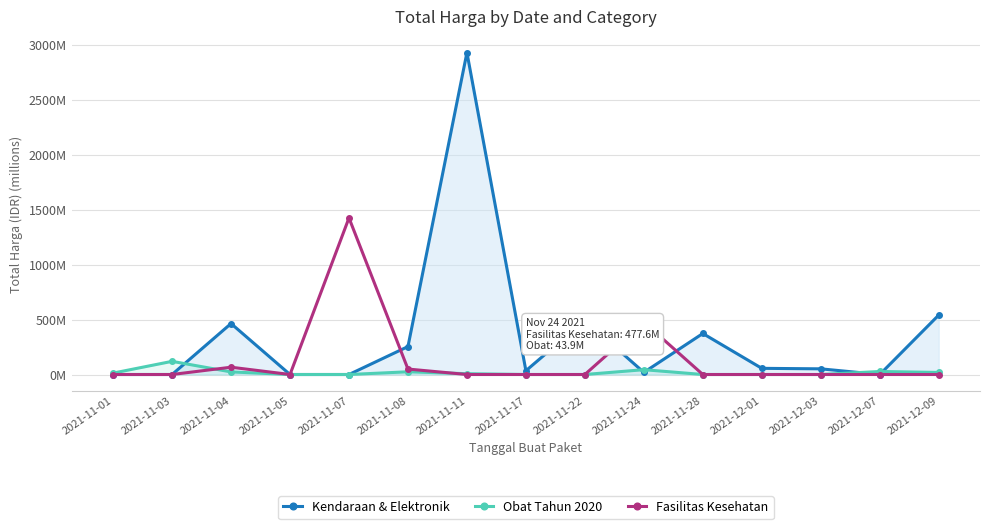

How many interior local peaks does the Obat Tahun 2020 series have?

4